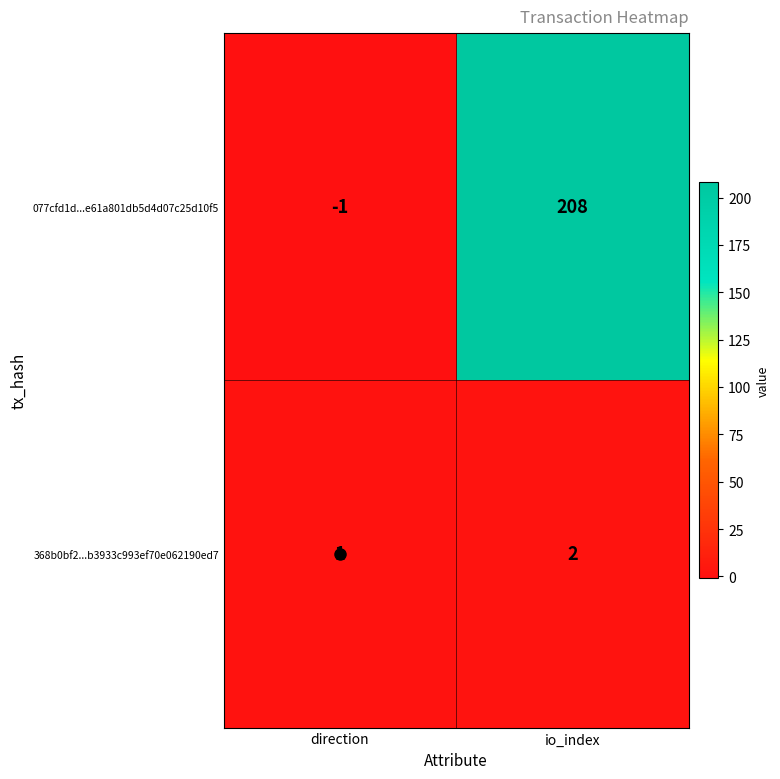

What is the spread (max minus min) of values at io_index?

206